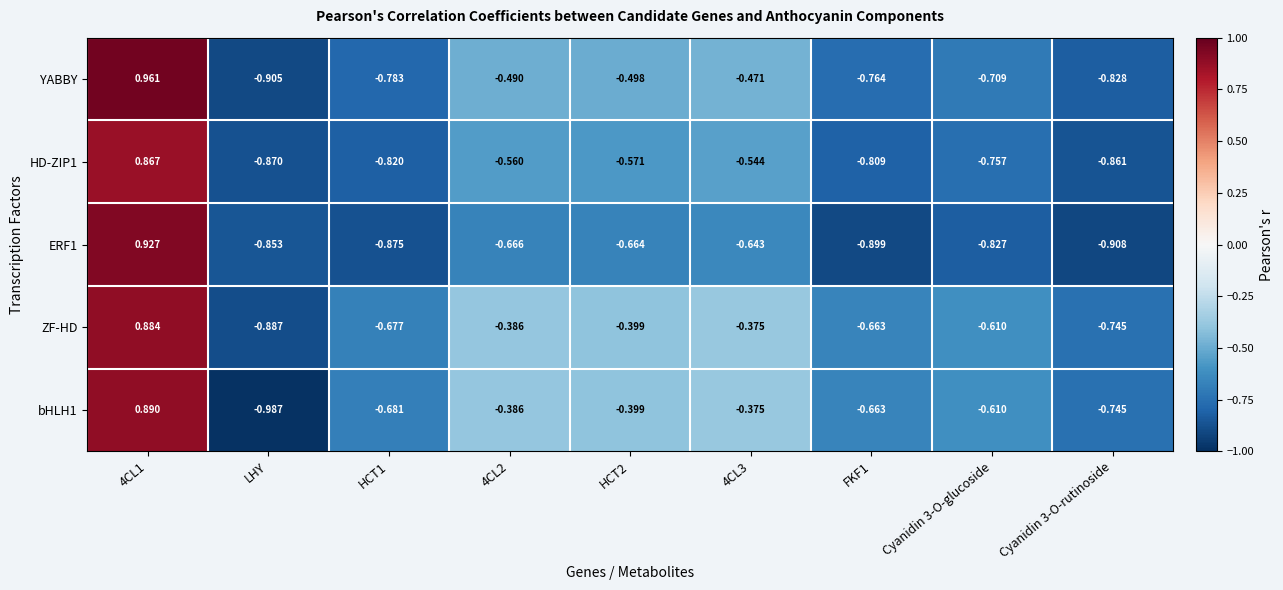

Which series has the largest total across all categories?

ZF-HD